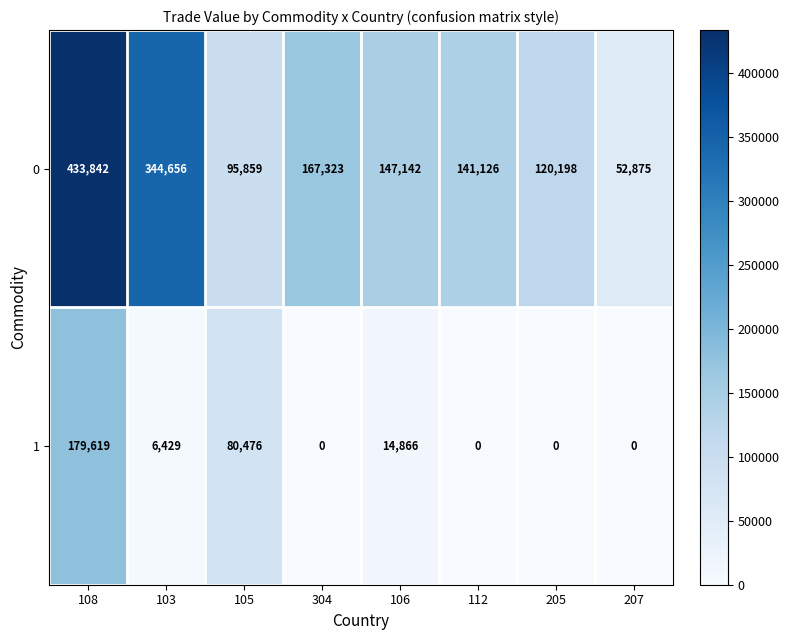

What is the difference between the 0 values at 207 and 112?

88251